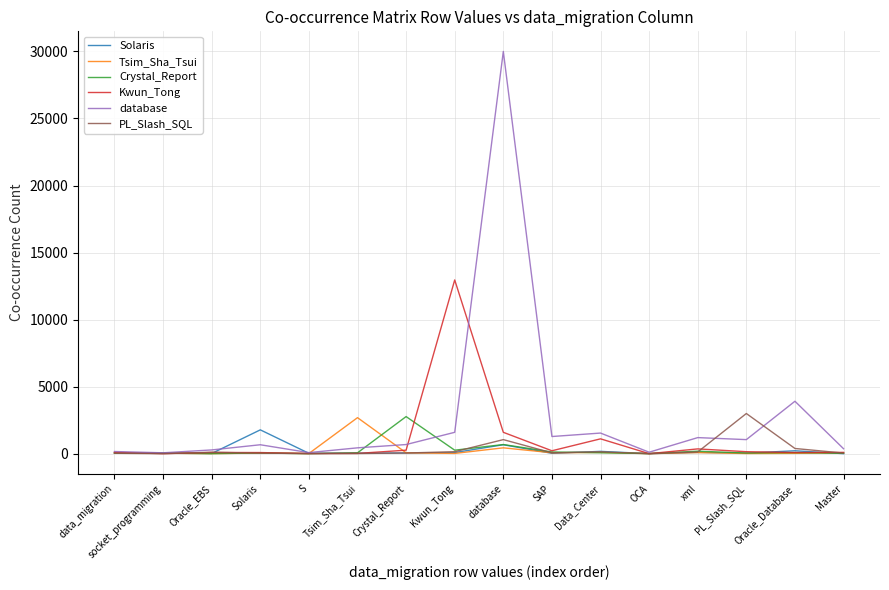

Is it true that Solaris equals 1776 at Solaris?

True